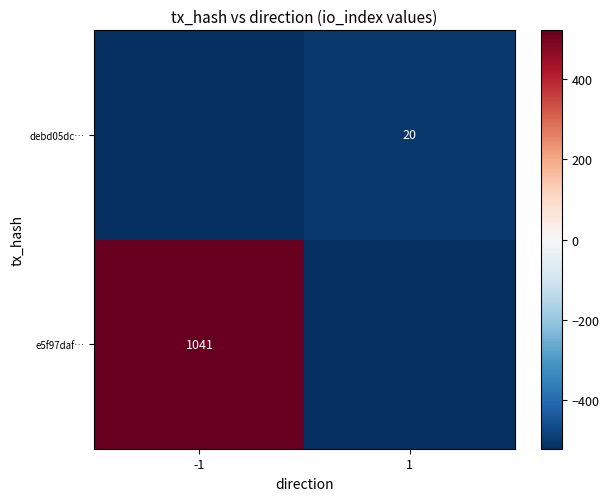

Is it true that debd05dc… equals 20.0 at 1?

True